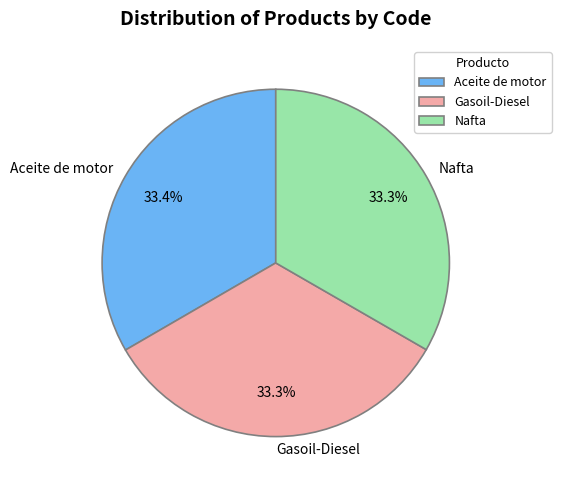

What is the ratio of the value at Nafta to the value at Gasoil-Diesel?

1.0